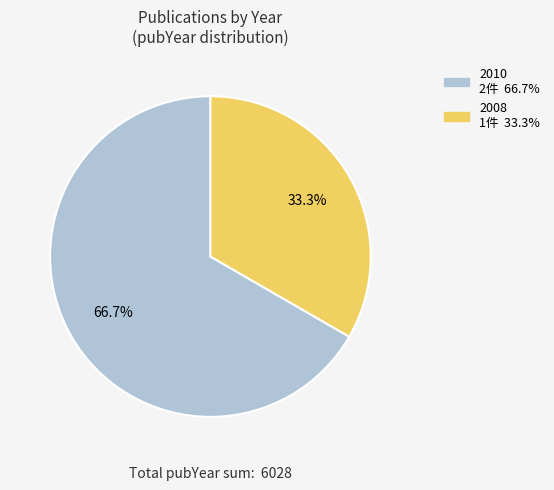

Is there a majority slice in this chart?

Yes